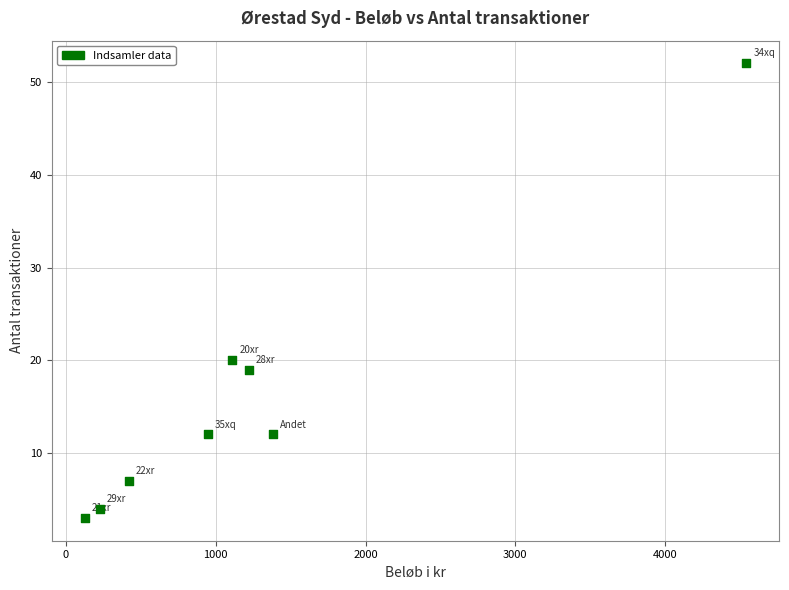

What is the range of Y values (max minus min)?

49